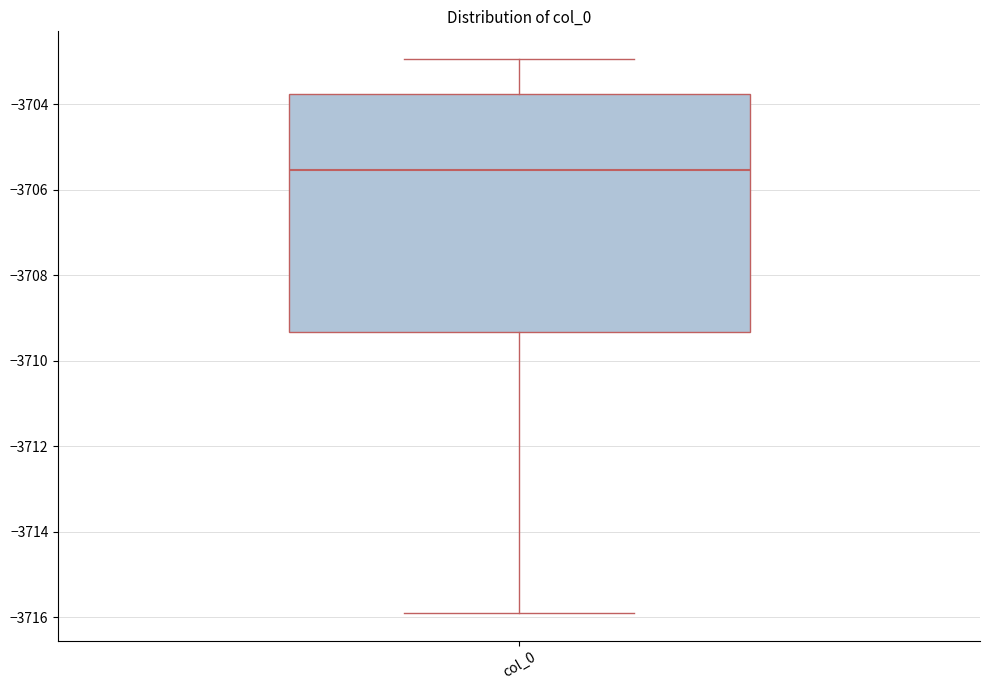

Transcribe this box plot: give where the median line is, the range the box spans, and where the two whiskers end, as read against the y-axis. The values are not printed on the chart, so give them approximately, as read against the axis.

median -3705.6, box -3709.4 to -3703.8, whiskers -3716.0 to -3703.0